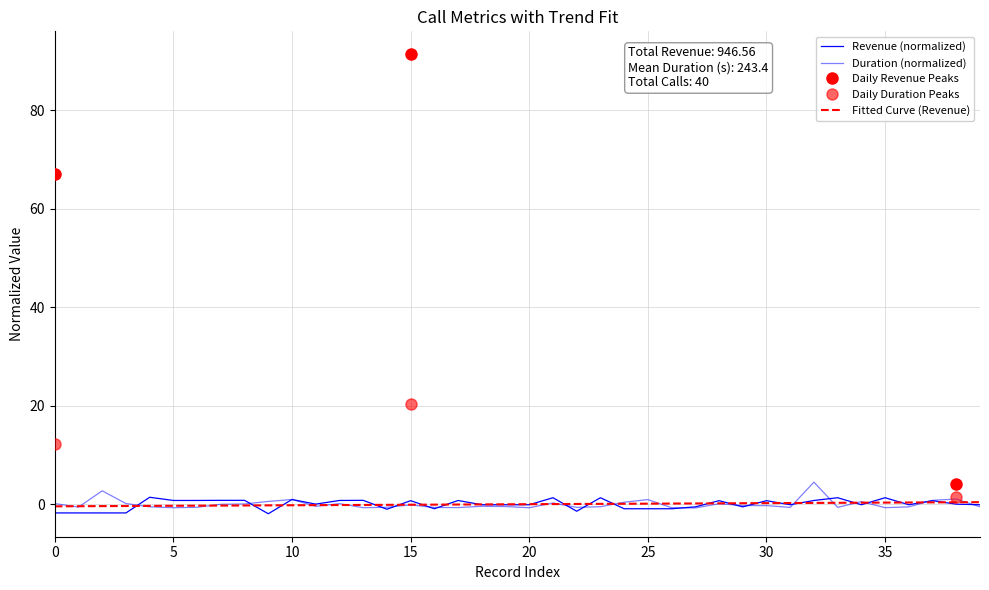

Reading right to left, transcribe all the data shown in this chart.

Revenue: -0.1	0.0	0.7	-0.1	1.3	-0.1	1.3	0.8	-0.1	0.7	-0.5	0.7	-0.5	-0.9	-0.9	-0.9	1.3	-1.4	1.3	-0.1	-0.1	-0.1	0.8	-0.9	0.7	-1.0	0.8	0.8	0.0	1.0	-1.9	0.8	0.8	0.8	0.8	1.4	-1.8	-1.8	-1.8	-1.8
Transfer Duration: -0.5	1.0	0.8	-0.5	-0.7	0.5	-0.6	4.5	-0.6	-0.3	-0.3	0.1	-0.7	-0.7	0.9	0.4	-0.5	-0.6	0.3	-0.7	-0.5	-0.4	-0.7	-0.7	-0.1	-0.6	-0.7	0.1	-0.4	1.0	0.6	0.1	-0.0	-0.6	-0.7	-0.5	0.1	2.7	-0.6	0.1